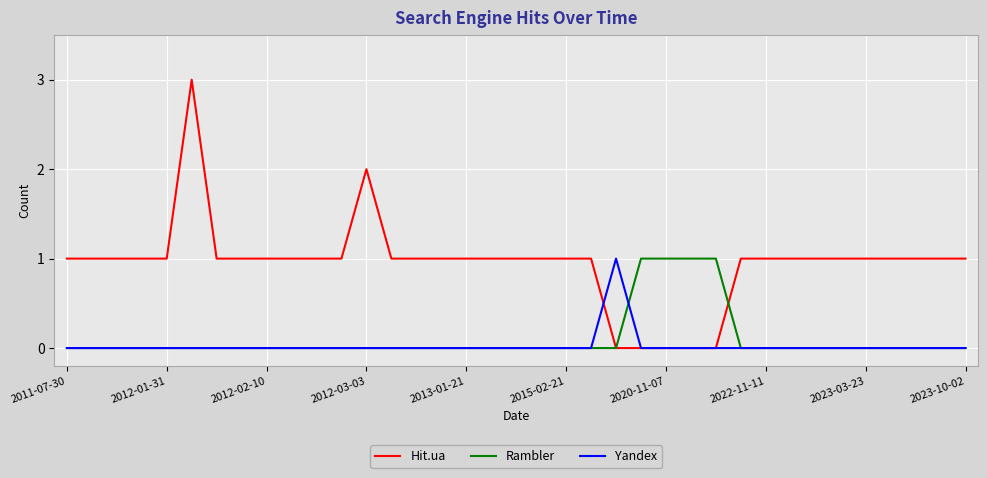

Which series has the widest spread of values?

Hit.ua